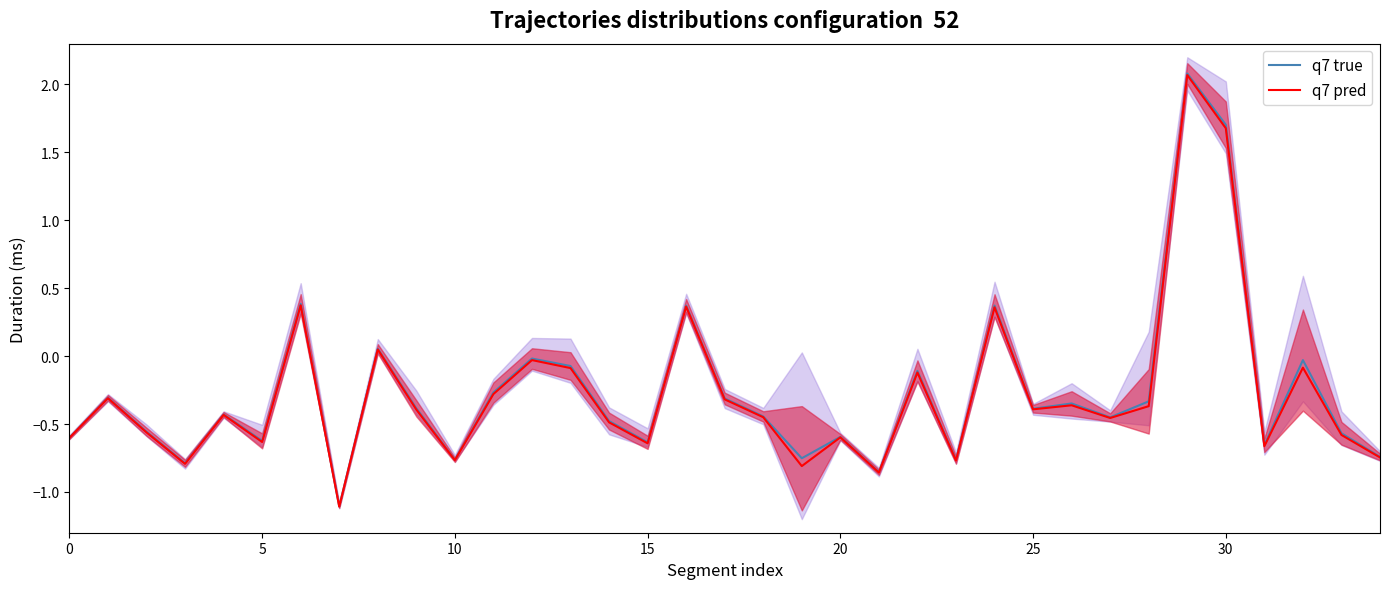

How many lines are shown in the chart?

2